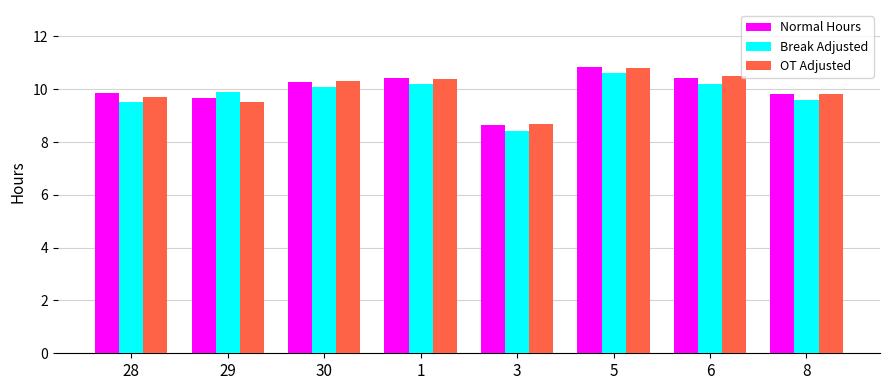

Is the value of Break Adjusted at 30 greater than the value of Normal Hours at 1?

No